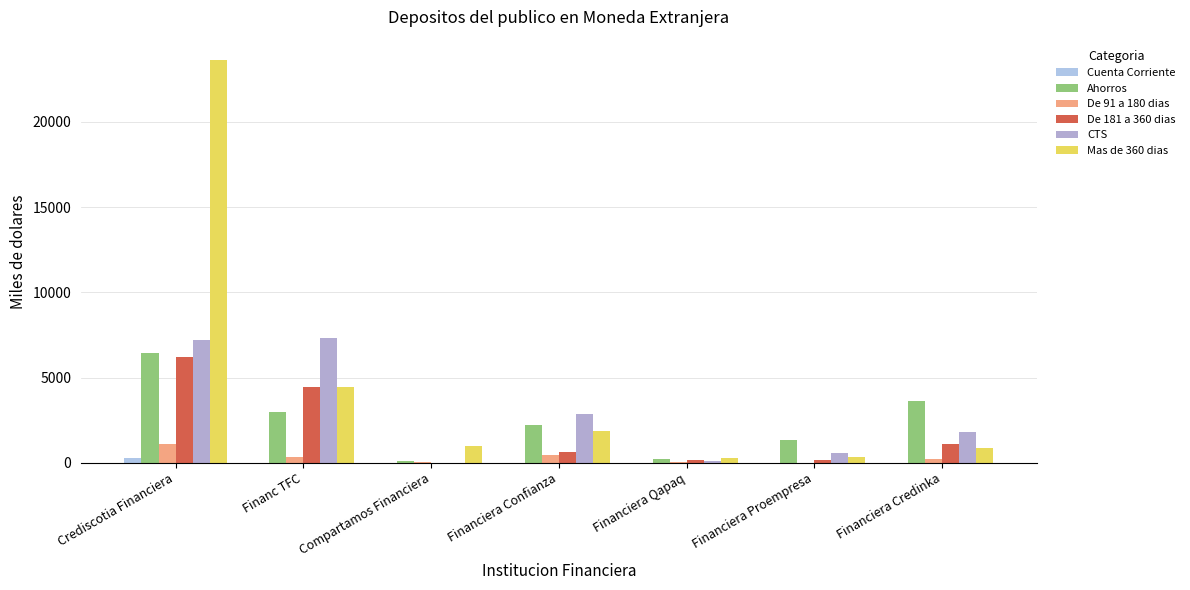

Are the bars horizontal?

No